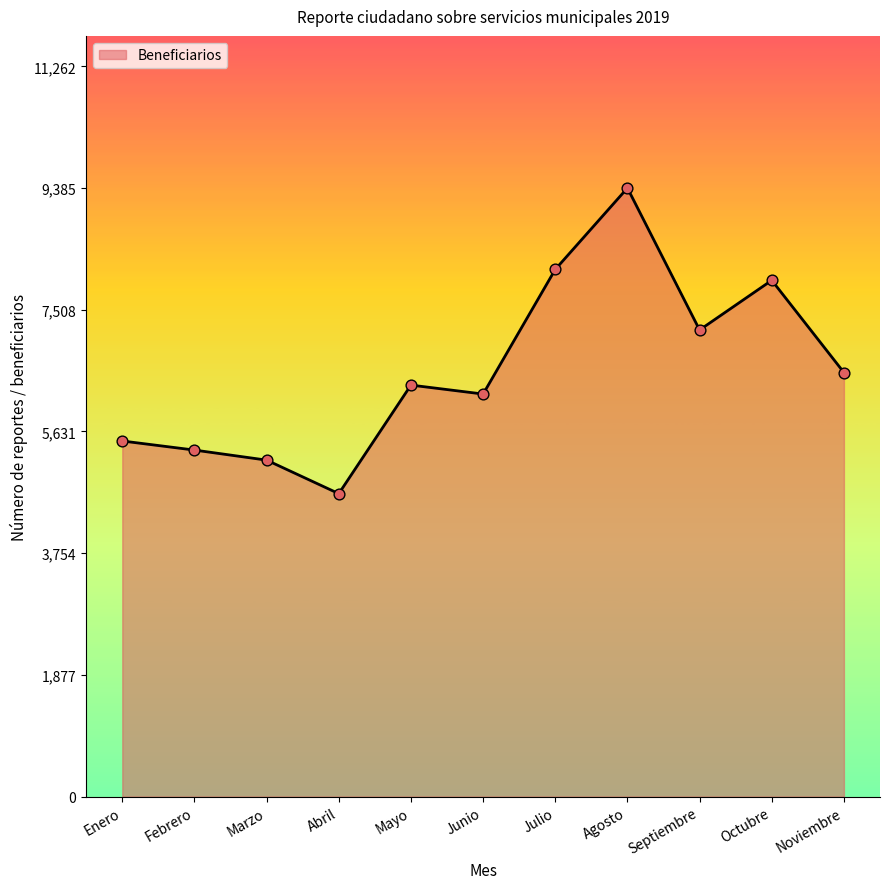

What is the change in value from Marzo to Julio?

+2941